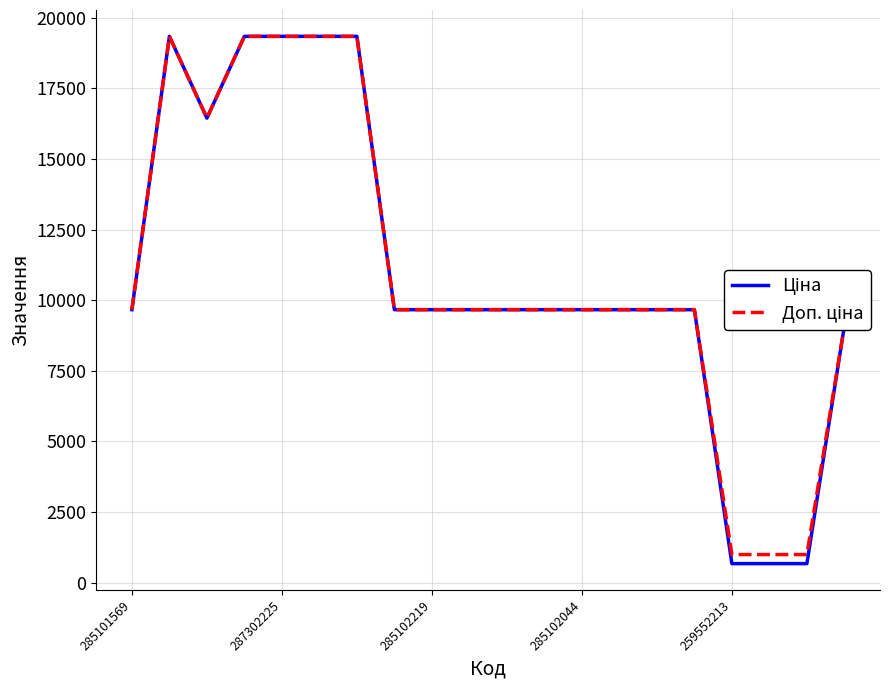

What is the smallest value displayed?

672.1